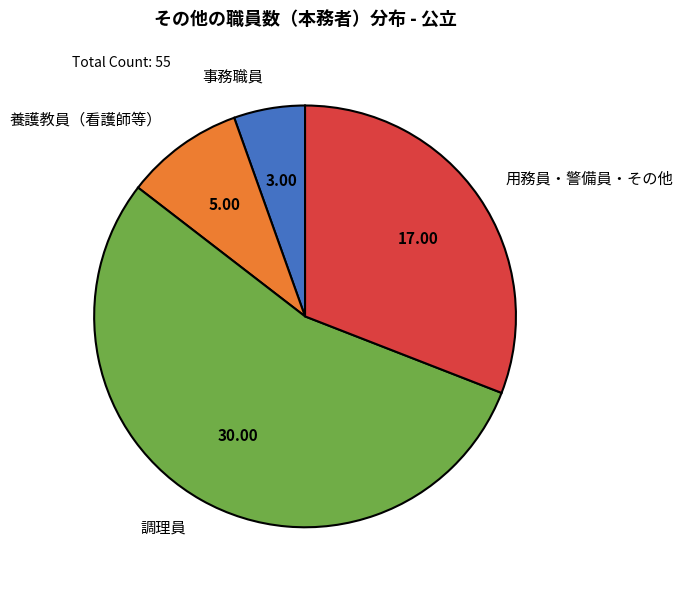

What is the majority slice?

調理員